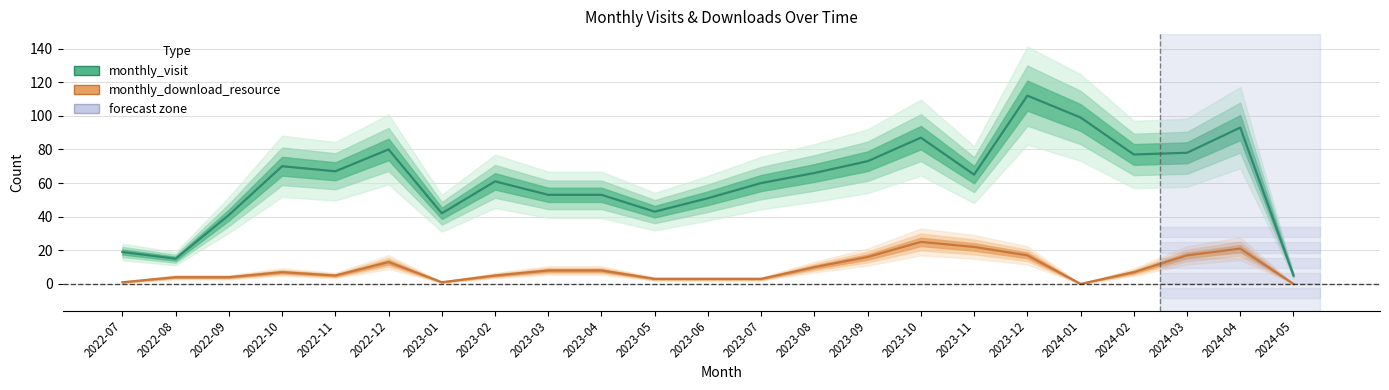

How many values in the monthly_visit series are below 65?

11